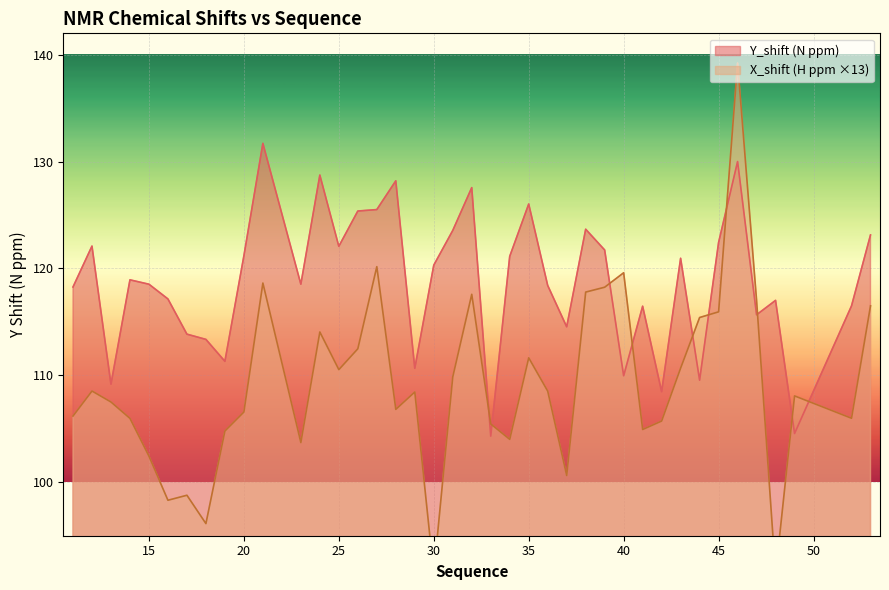

Where is the first local minimum for X_shift?

16